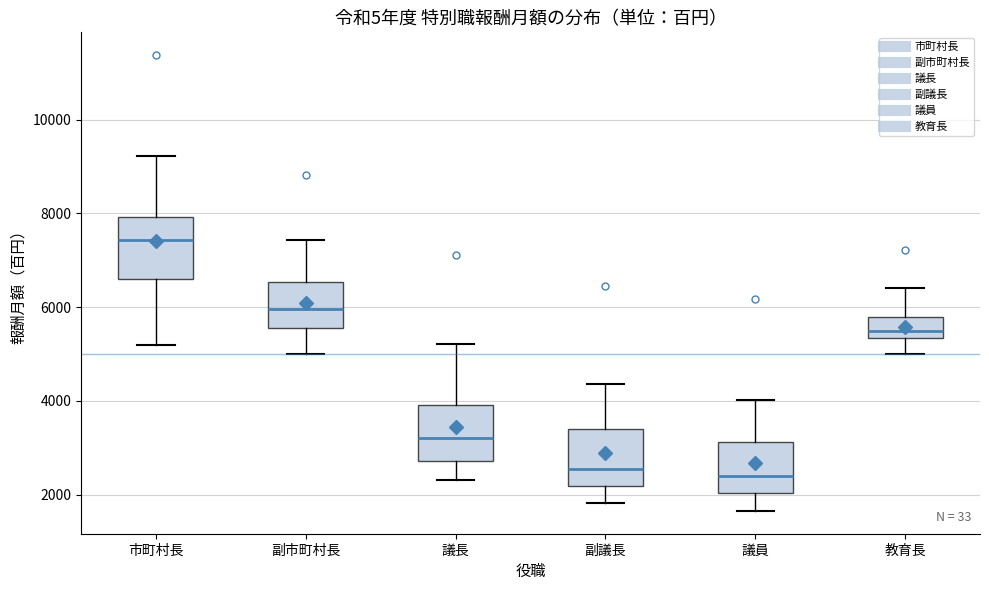

Reading left to right, read every box against the y-axis: the position of its median line, the range the box covers, and the ends of its whiskers. The values are not printed on the chart, so give them approximately, as read against the axis.

市町村長: median 7400, box 6600 to 8000, whiskers 5200 to 9200
副市町村長: median 6000, box 5600 to 6600, whiskers 5000 to 7400
議長: median 3200, box 2800 to 4000, whiskers 2400 to 5200
副議長: median 2600, box 2200 to 3400, whiskers 1800 to 4400
議員: median 2400, box 2000 to 3200, whiskers 1600 to 4000
教育長: median 5600, box 5400 to 5800, whiskers 5000 to 6400